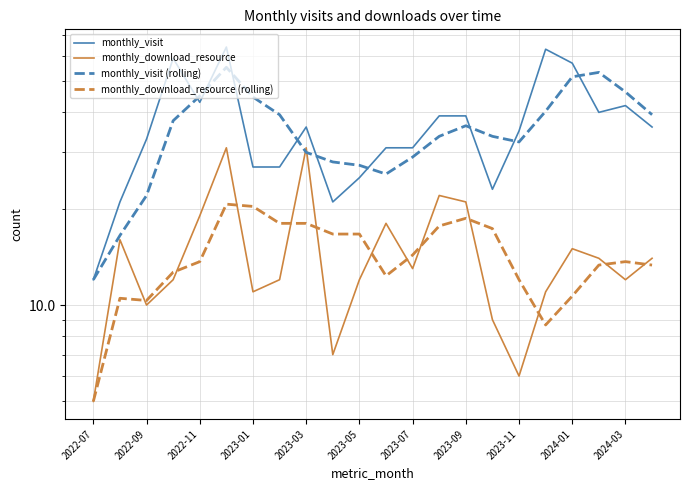

After their last crossing, which series has the higher values: monthly_download_resource (rolling) or monthly_download_resource?

monthly_download_resource